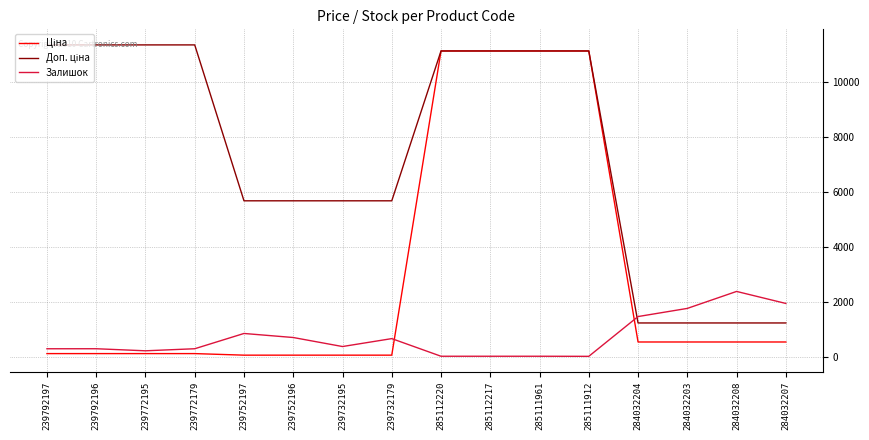

What is the total value across all series at 284032208?

4135.6